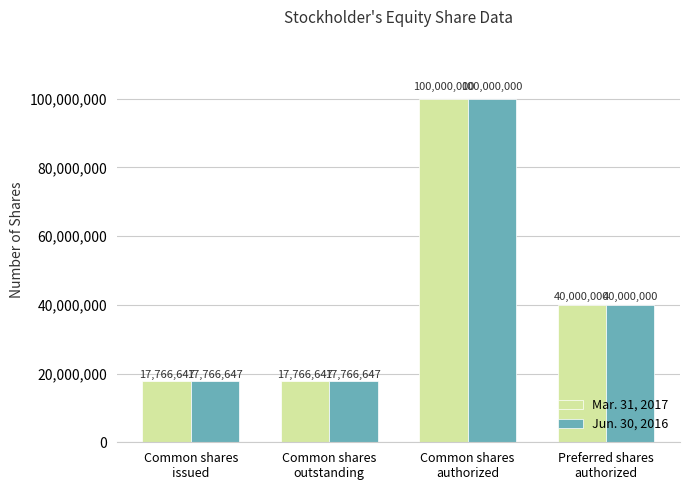

What is the average value of the Mar. 31, 2017 series?

43883324